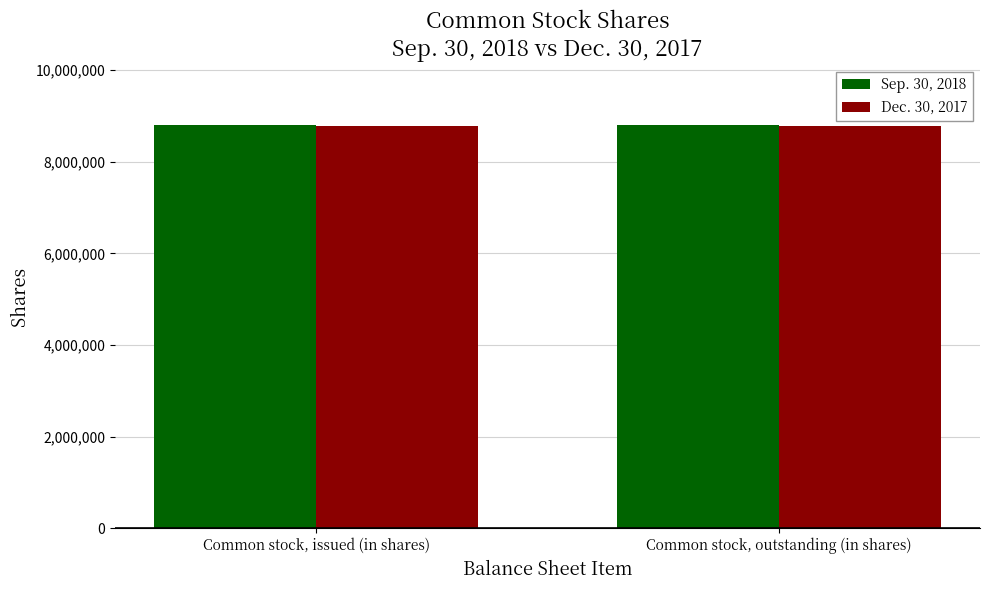

List the series in order of their overall mean, lowest first.

Dec. 30, 2017, Sep. 30, 2018